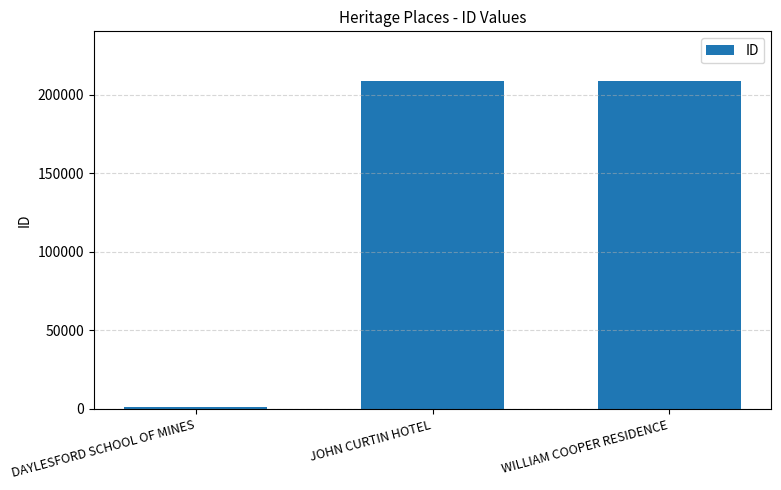

True or false: the data shows 333502 at JOHN CURTIN HOTEL.

False